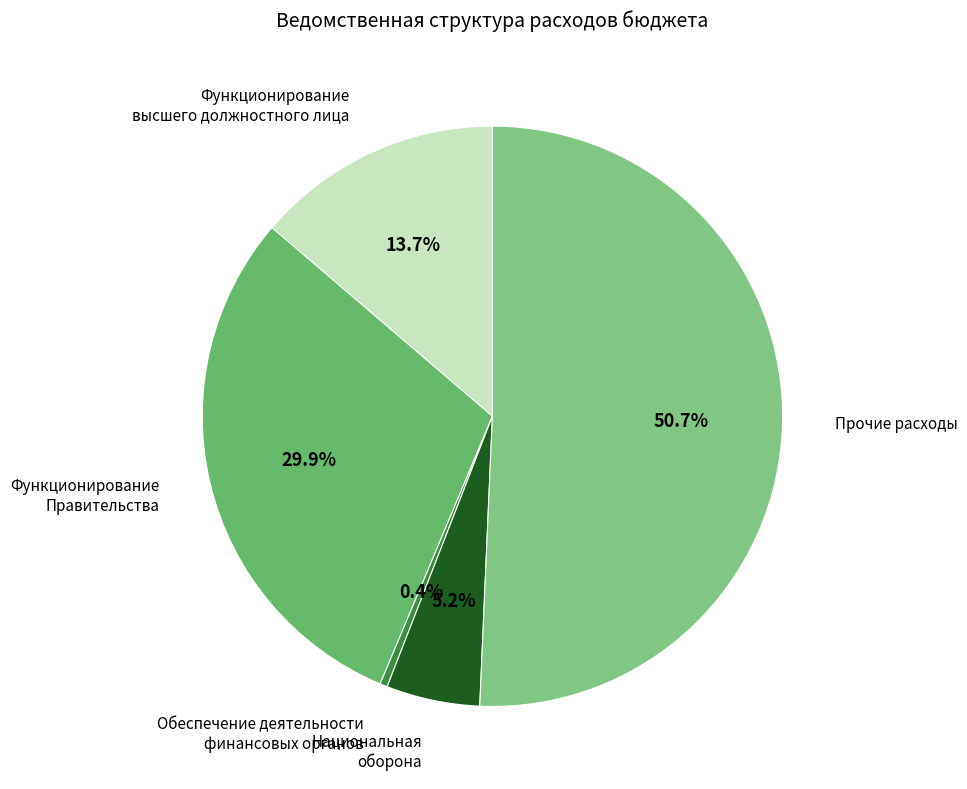

Is it true that Функционирование Правительства is 42% of the pie?

False